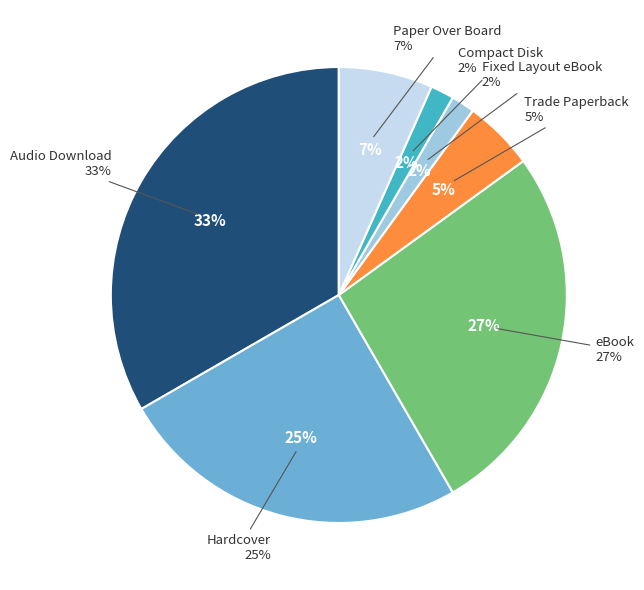

What portion of the pie excludes Audio Download?

66.7%